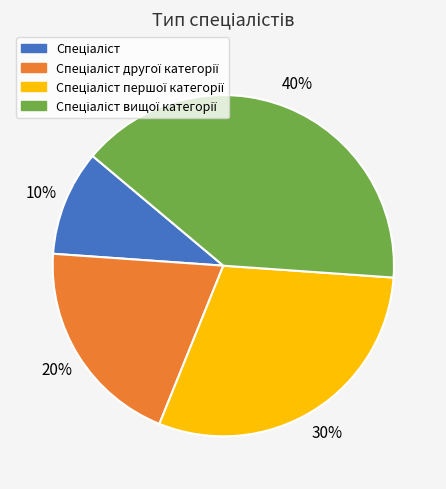

To the nearest percent, what is the difference between the largest and smallest slice percentages?

30%